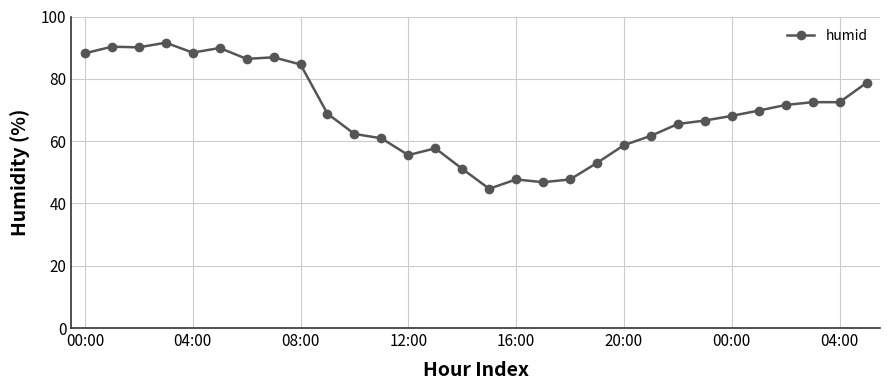

What is the greatest value displayed?

91.6